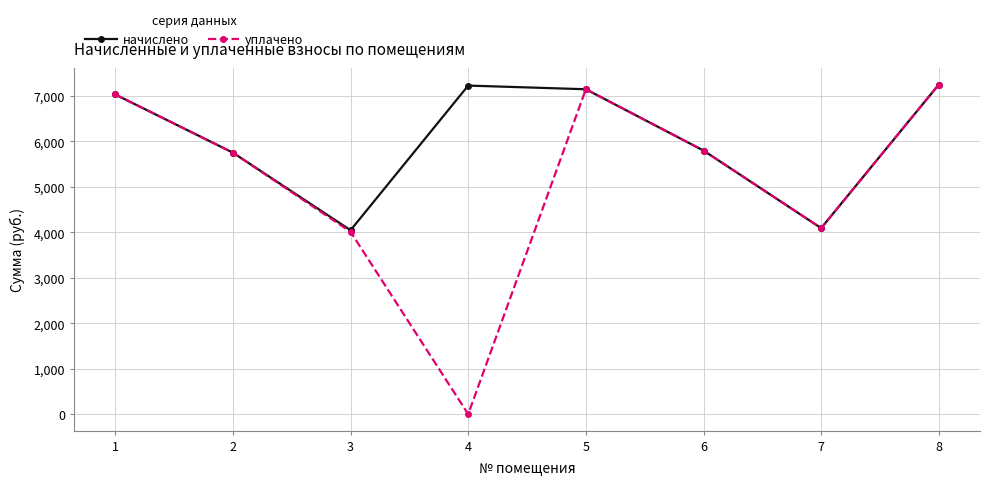

Which series has the largest range (max minus min)?

уплачено